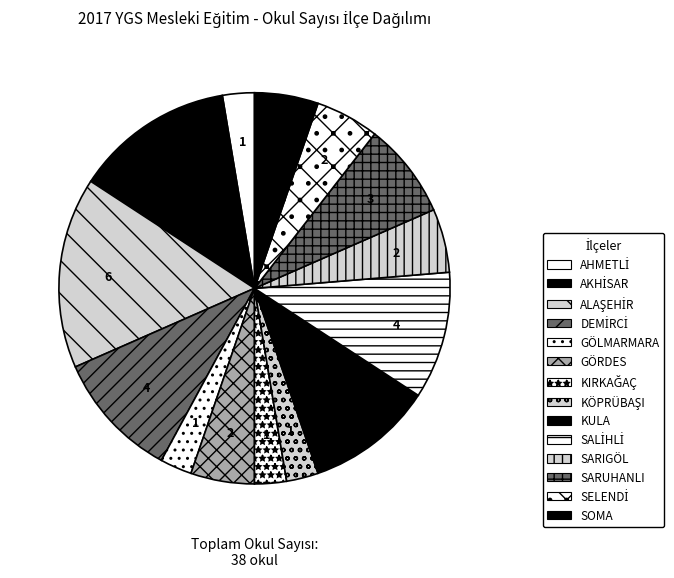

Combined, do AHMETLİ and DEMİRCİ account for over 50%?

No